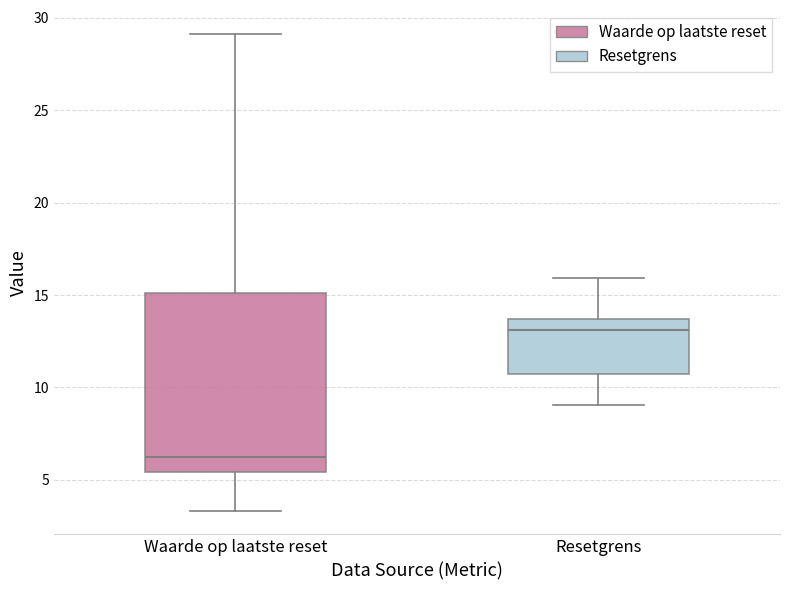

Reading left to right, read every box against the y-axis: the position of its median line, the range the box covers, and the ends of its whiskers. The values are not printed on the chart, so give them approximately, as read against the axis.

Waarde op laatste reset: median 6.0, box 5.5 to 15.0, whiskers 3.5 to 29.0
Resetgrens: median 13.0, box 10.5 to 13.5, whiskers 9.0 to 16.0